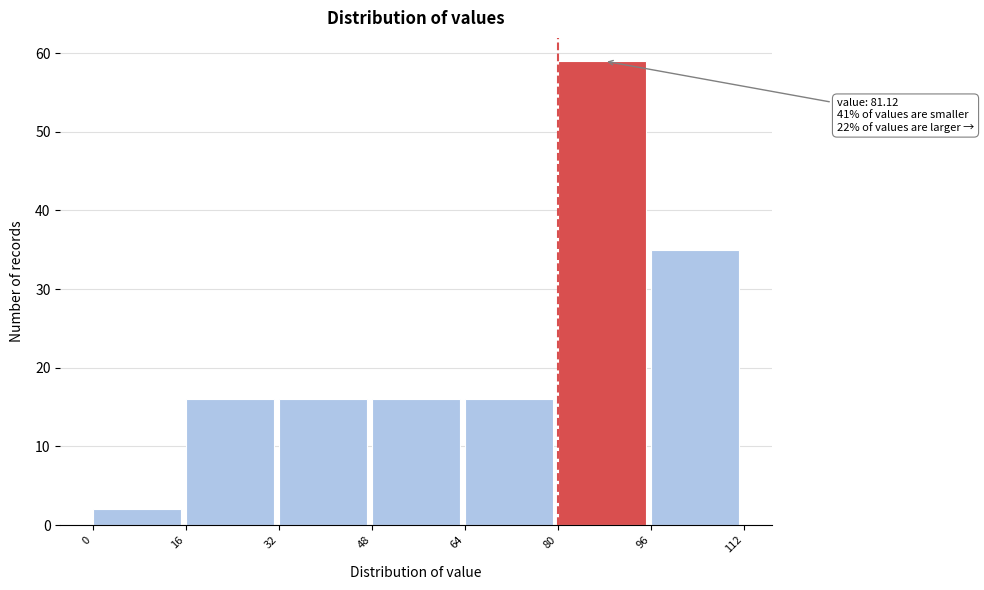

Which range on the x-axis has the tallest bar?

80 to 96